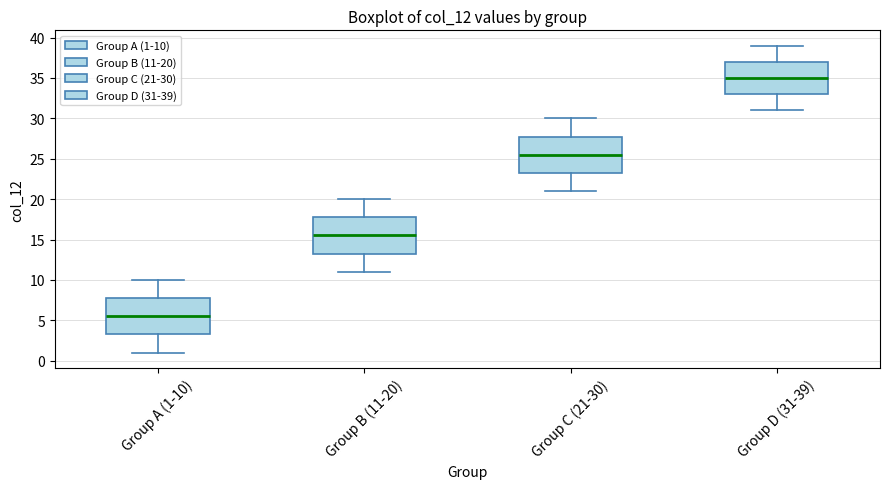

Reading left to right, read every box against the y-axis: the position of its median line, the range the box covers, and the ends of its whiskers. The values are not printed on the chart, so give them approximately, as read against the axis.

Group A (1-10): median 5.5, box 3.5 to 8.0, whiskers 1.0 to 10.0
Group B (11-20): median 15.5, box 13.5 to 18.0, whiskers 11.0 to 20.0
Group C (21-30): median 25.5, box 23.5 to 28.0, whiskers 21.0 to 30.0
Group D (31-39): median 35.0, box 33.0 to 37.0, whiskers 31.0 to 39.0